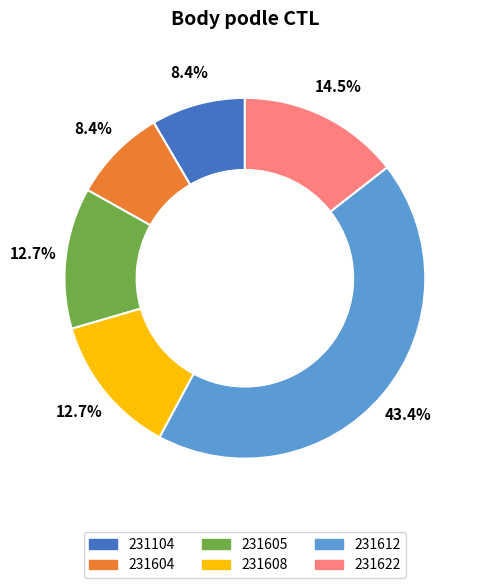

Is there a majority slice in this chart?

No